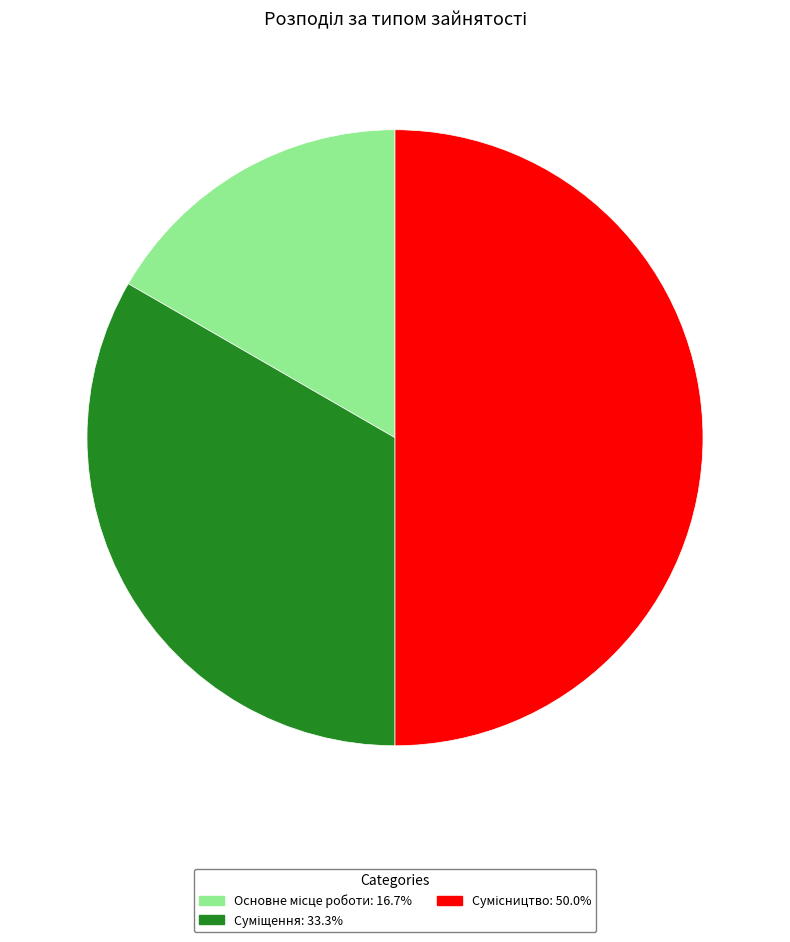

Which category has the biggest portion of the pie?

Сумісництво